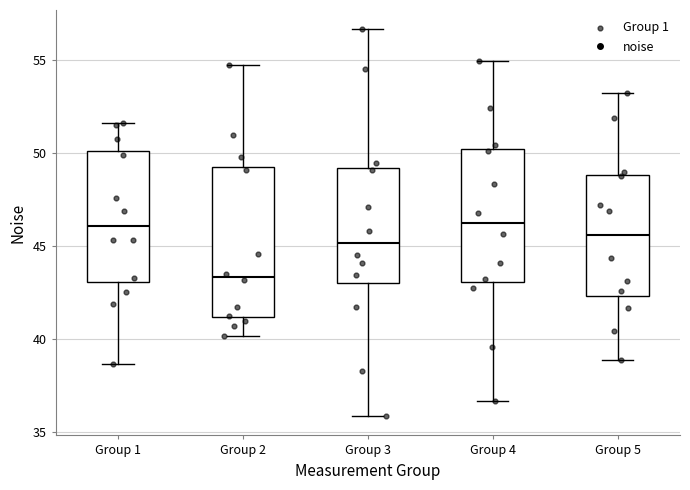

Reading left to right, transcribe this box plot: for each box, give where its median line is, the range the box spans, and where its two whiskers end, as read against the y-axis. The values are not printed on the chart, so give them approximately, as read against the axis.

Group 1: median 46.0, box 43.0 to 50.0, whiskers 38.5 to 51.5
Group 2: median 43.5, box 41.0 to 49.5, whiskers 40.0 to 55.0
Group 3: median 45.0, box 43.0 to 49.0, whiskers 36.0 to 56.5
Group 4: median 46.0, box 43.0 to 50.0, whiskers 36.5 to 55.0
Group 5: median 45.5, box 42.5 to 49.0, whiskers 39.0 to 53.0